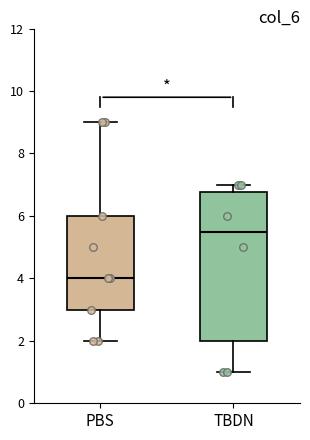

Reading left to right, transcribe this box plot: for each box, give where its median line is, the range the box spans, and where its two whiskers end, as read against the y-axis. The values are not printed on the chart, so give them approximately, as read against the axis.

PBS: median 4.0, box 3.0 to 6.0, whiskers 2.0 to 9.0
TBDN: median 5.6, box 2.0 to 6.8, whiskers 1.0 to 7.0